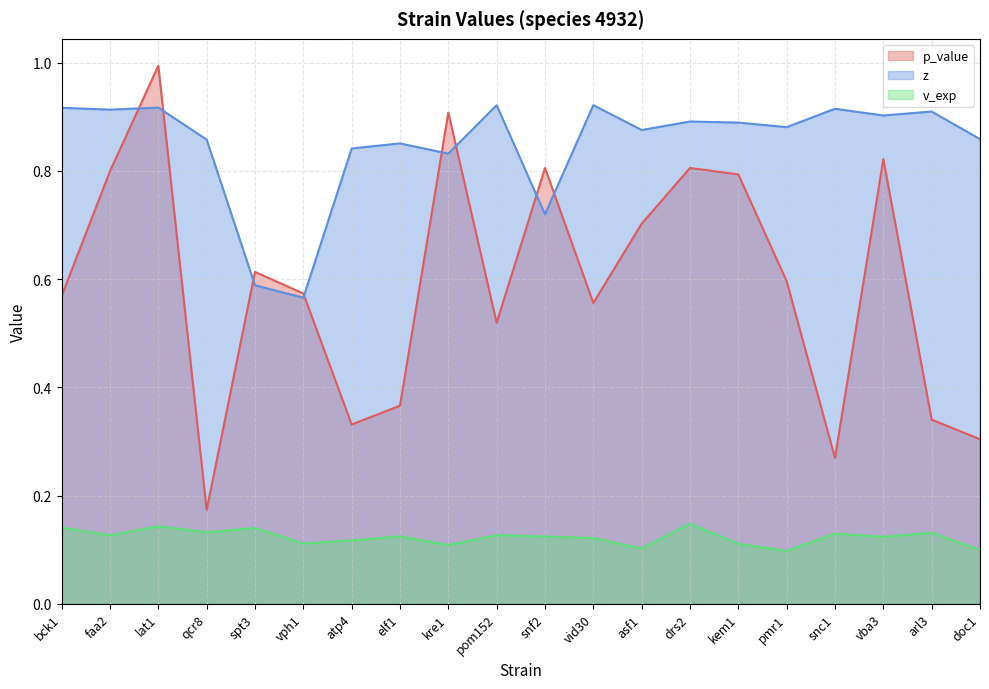

What position from the left is snc1?

17